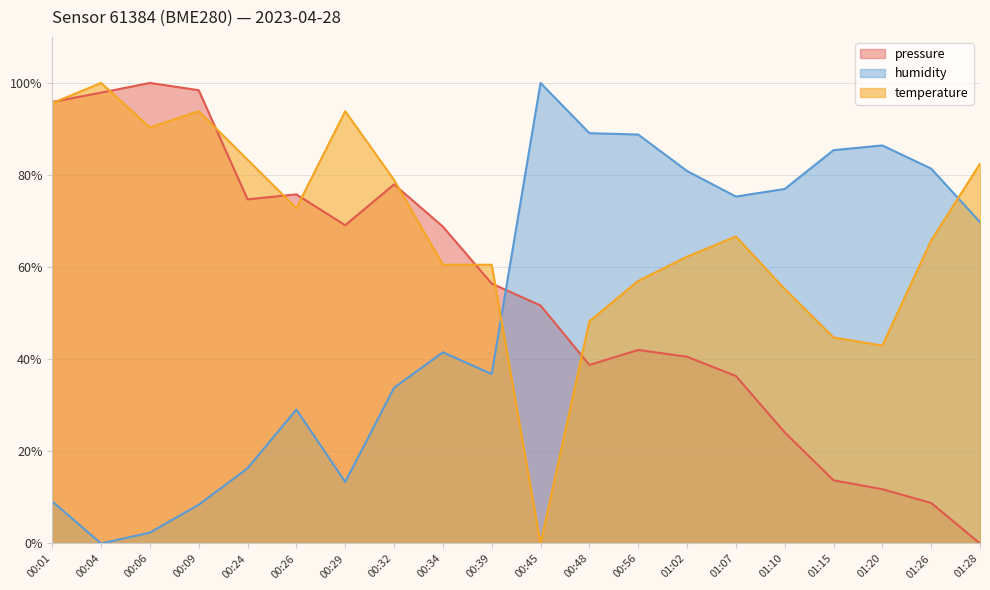

True or false: humidity has a value of 23.3 at 00:24.

False